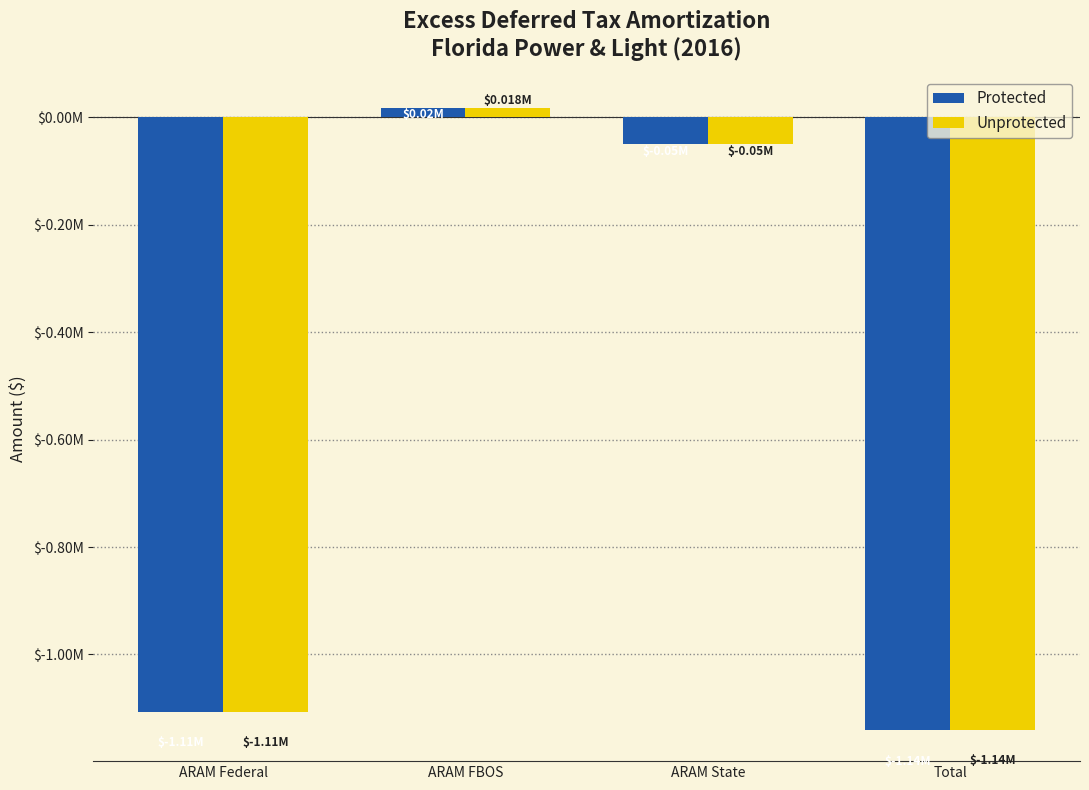

Between ARAM State and Total, which series saw the biggest shift?

Protected